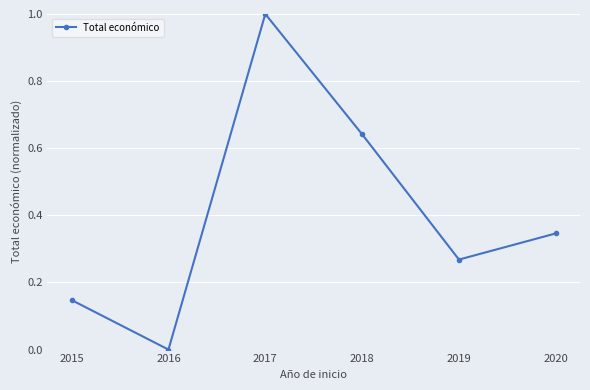

Which category has the highest value across all series?

2017